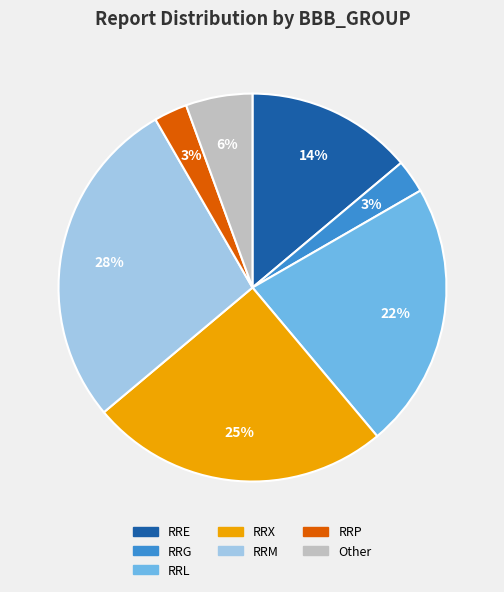

How many slices are in this pie chart?

7